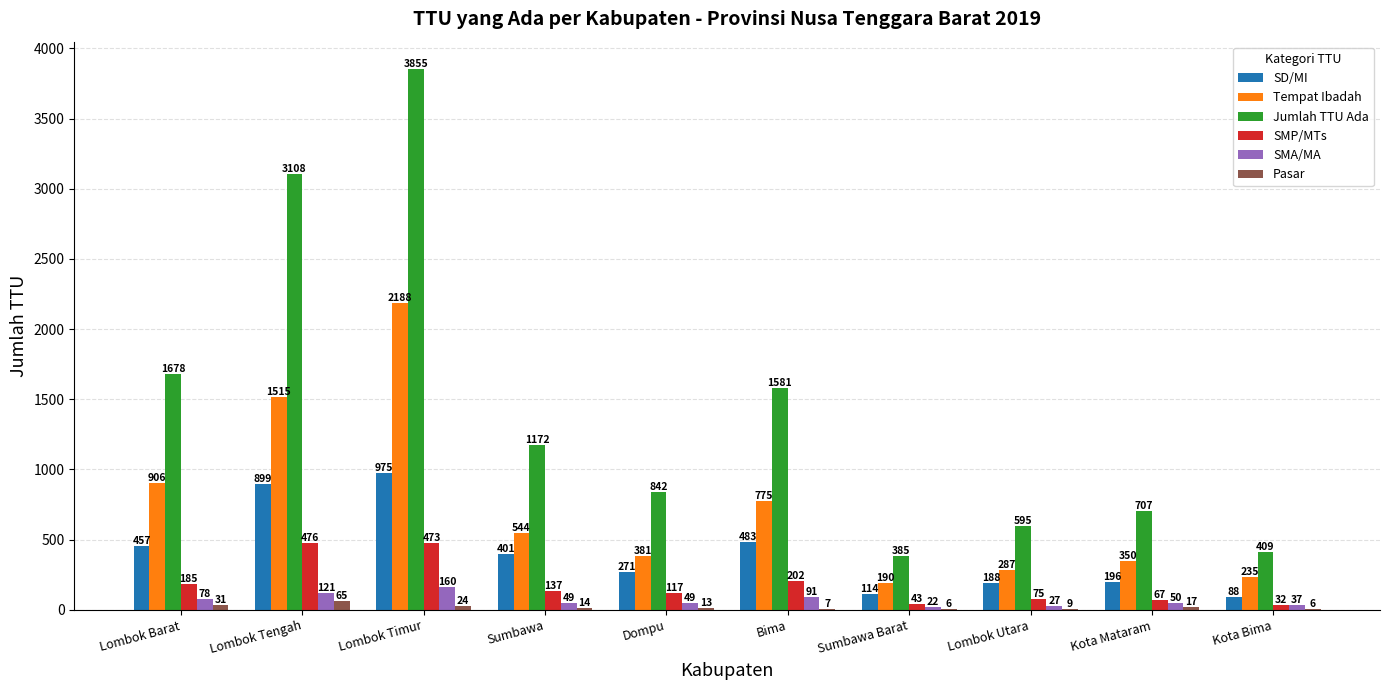

The SMP/MTs series shows 75 at Lombok Utara. True or false?

True